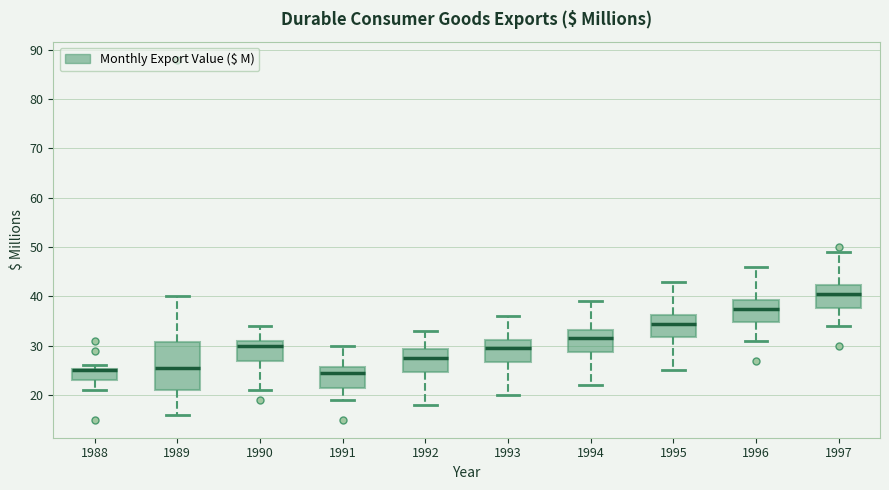

Where does the median line of the box at x = 1990 sit on the y-axis? The values are not printed on the chart, so give them approximately, as read against the axis.

30